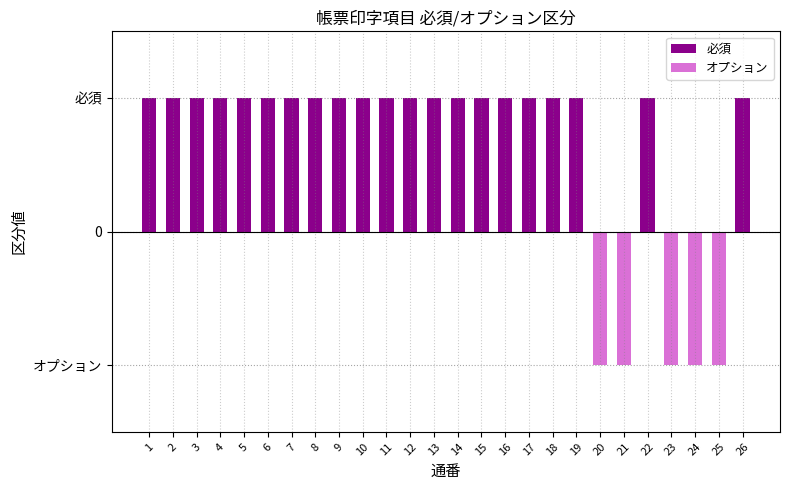

Read the 必須 value at 26.

1